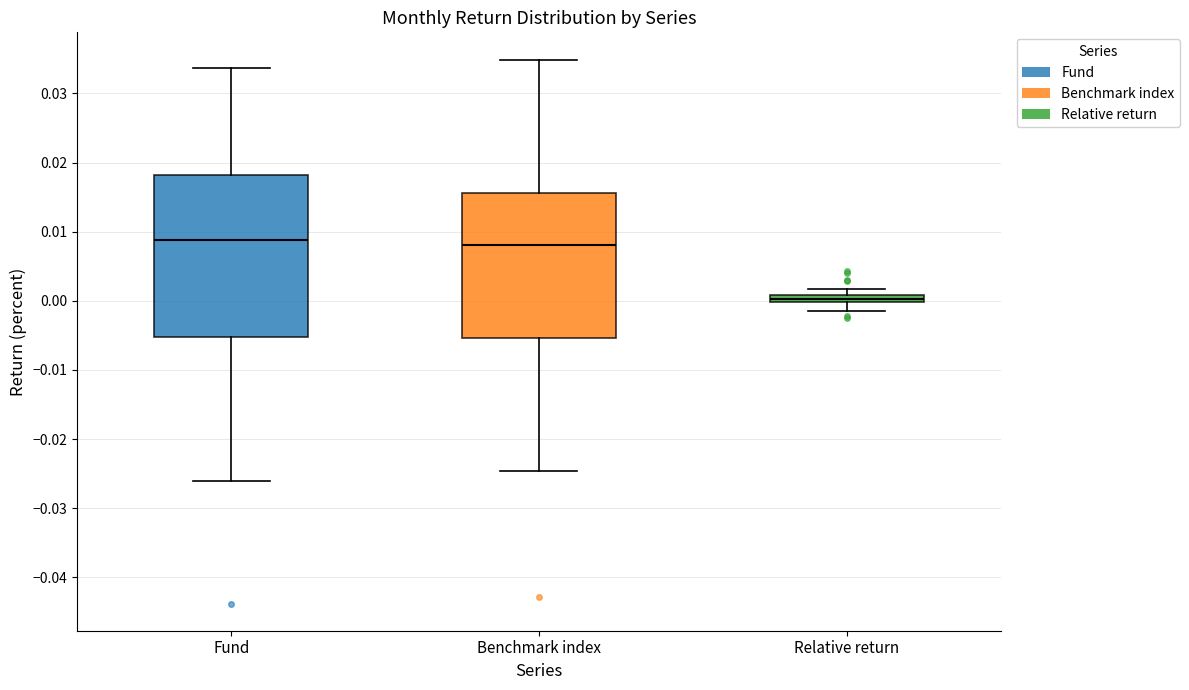

Where does the upper whisker of the box for Fund end on the y-axis? The values are not printed on the chart, so give them approximately, as read against the axis.

0.034